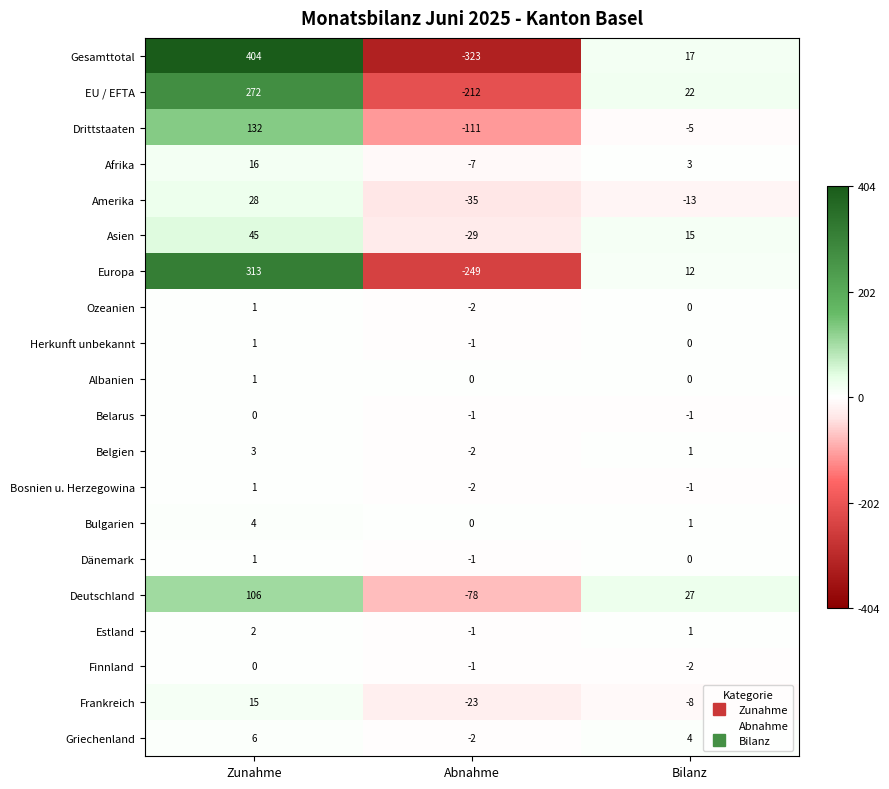

Rank the categories by EU / EFTA value from lowest to highest.

Abnahme, Bilanz, Zunahme